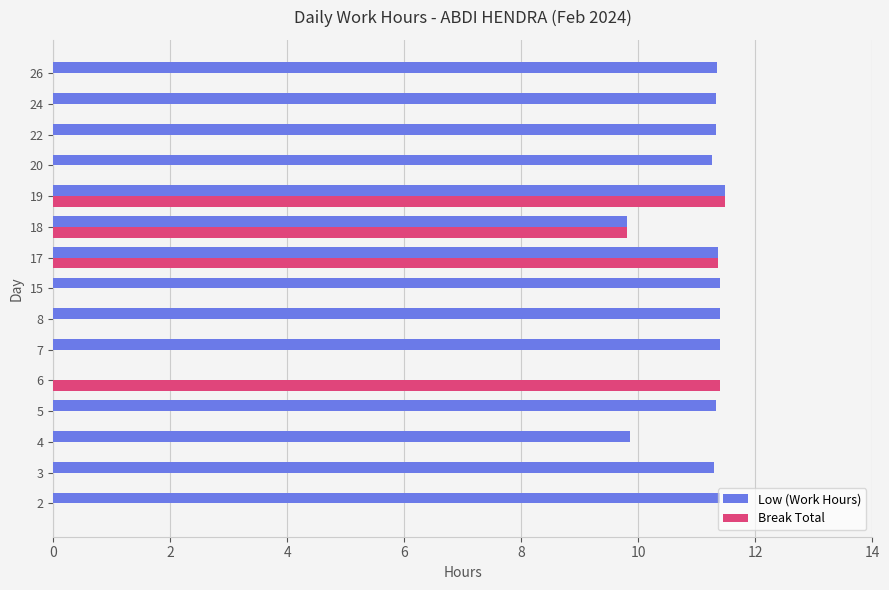

What is the sum of all Break Total values?

44.0